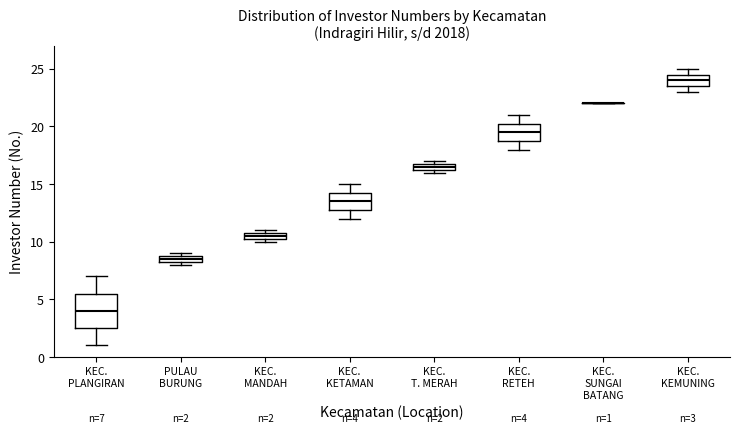

Comparing the boxes themselves (not the whiskers), which one is the tallest?

KEC. PLANGIRAN